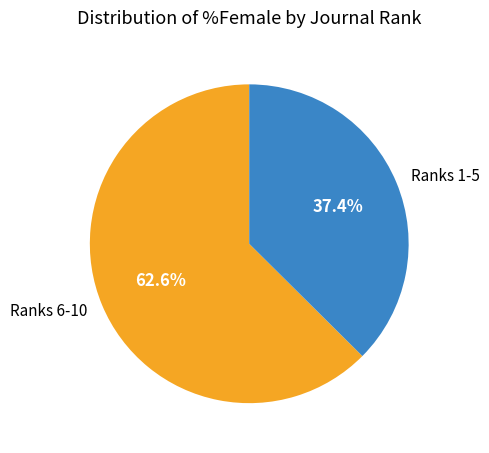

What is the largest slice in the pie chart?

Ranks 6-10